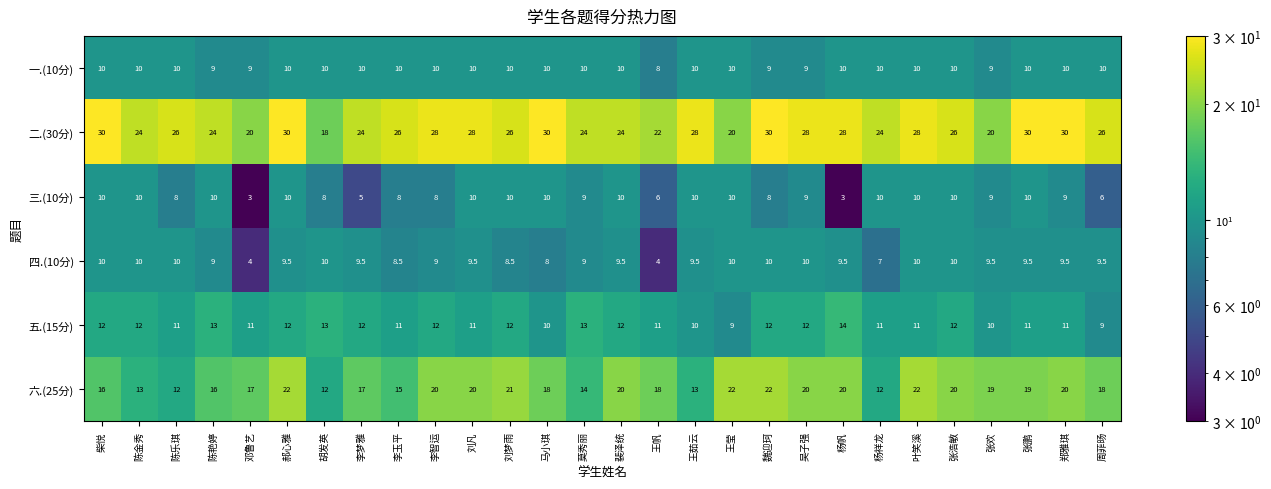

At which category is the sum across all series the highest?

郝心雅